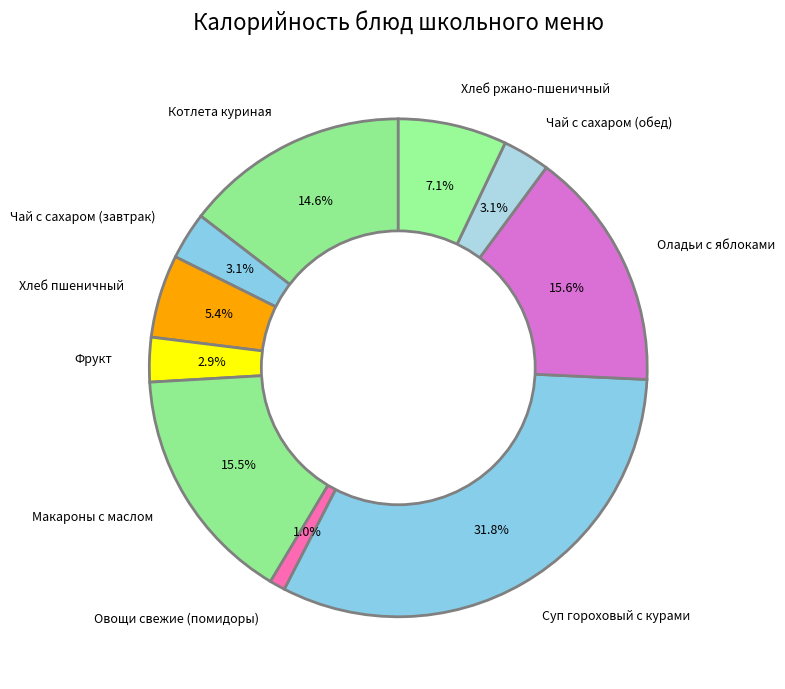

What percentage is NOT represented by Макароны с маслом?

84.5%